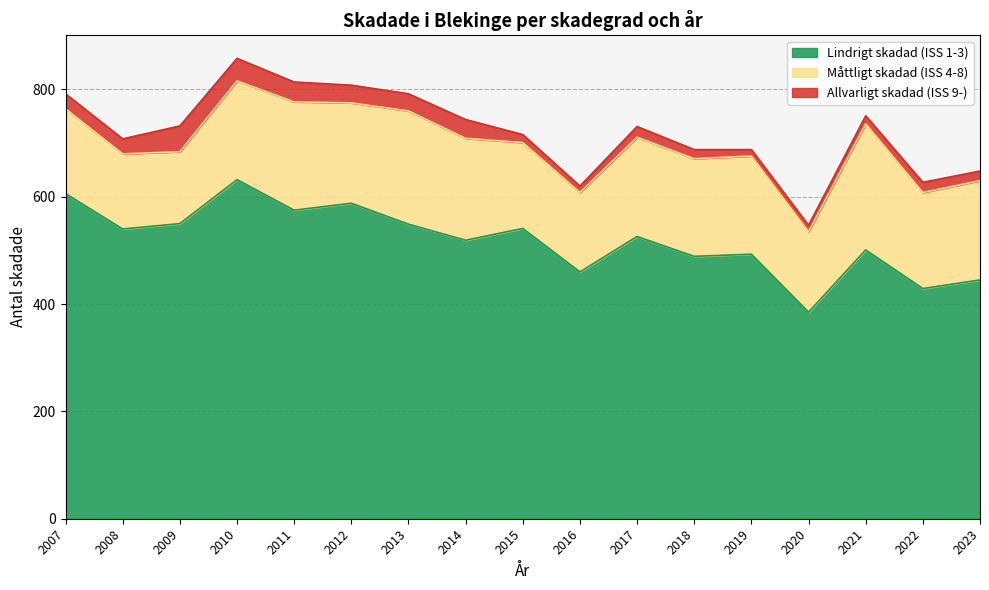

Count the number of categories in the chart.

17